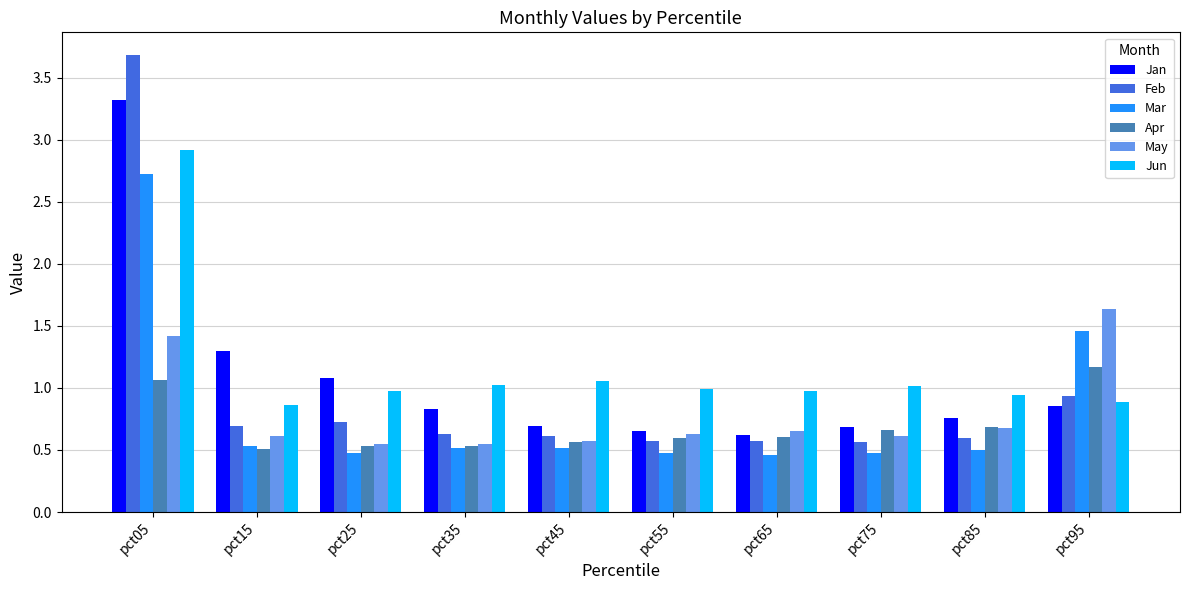

At which label does May reach its peak?

pct95